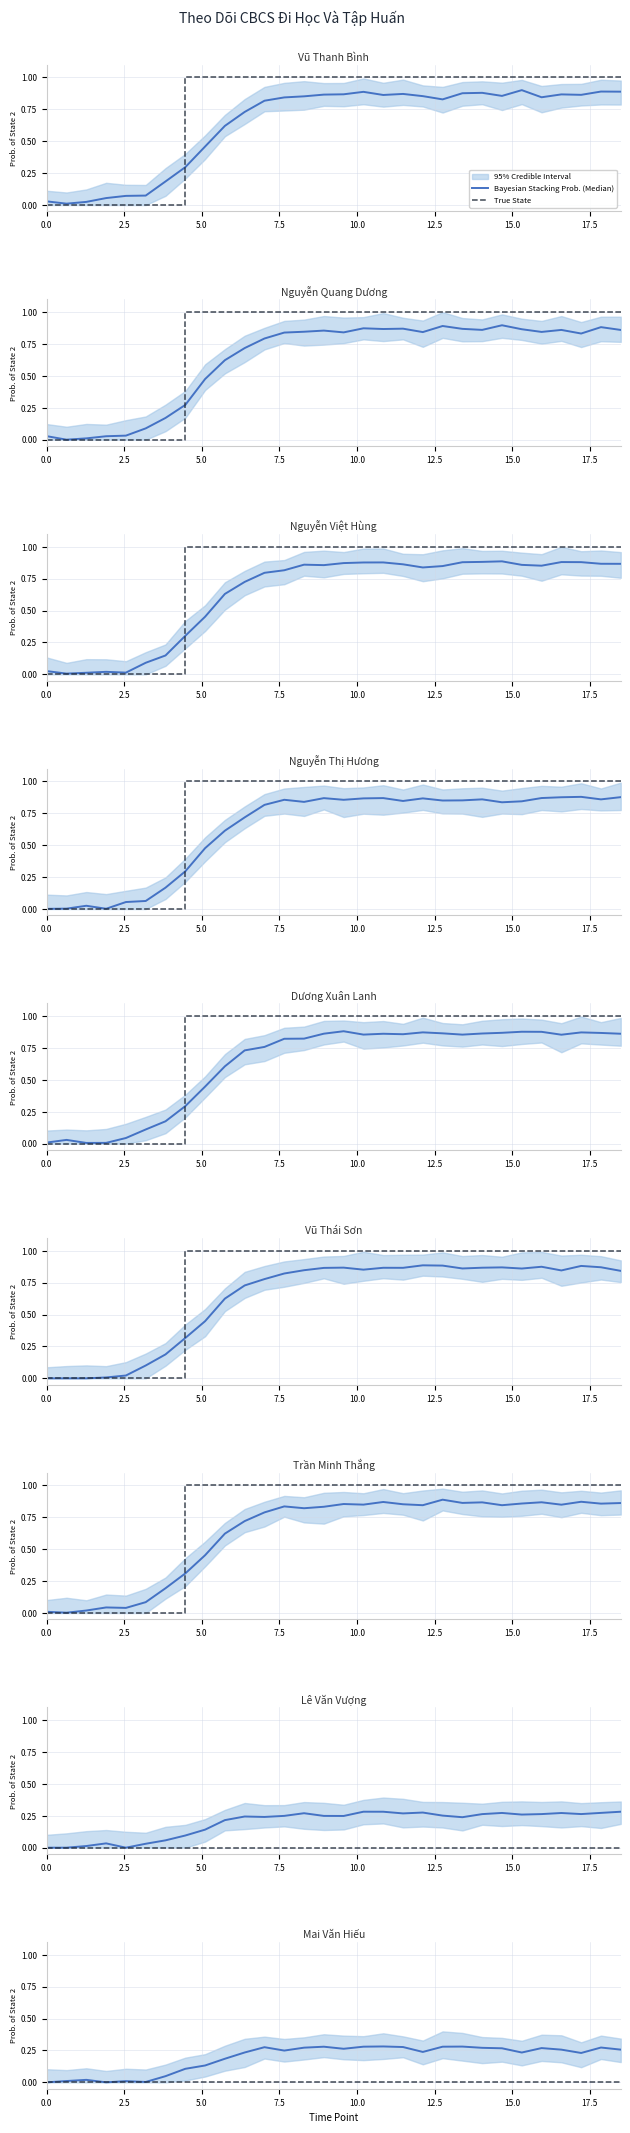

What position from the left is 10?

11